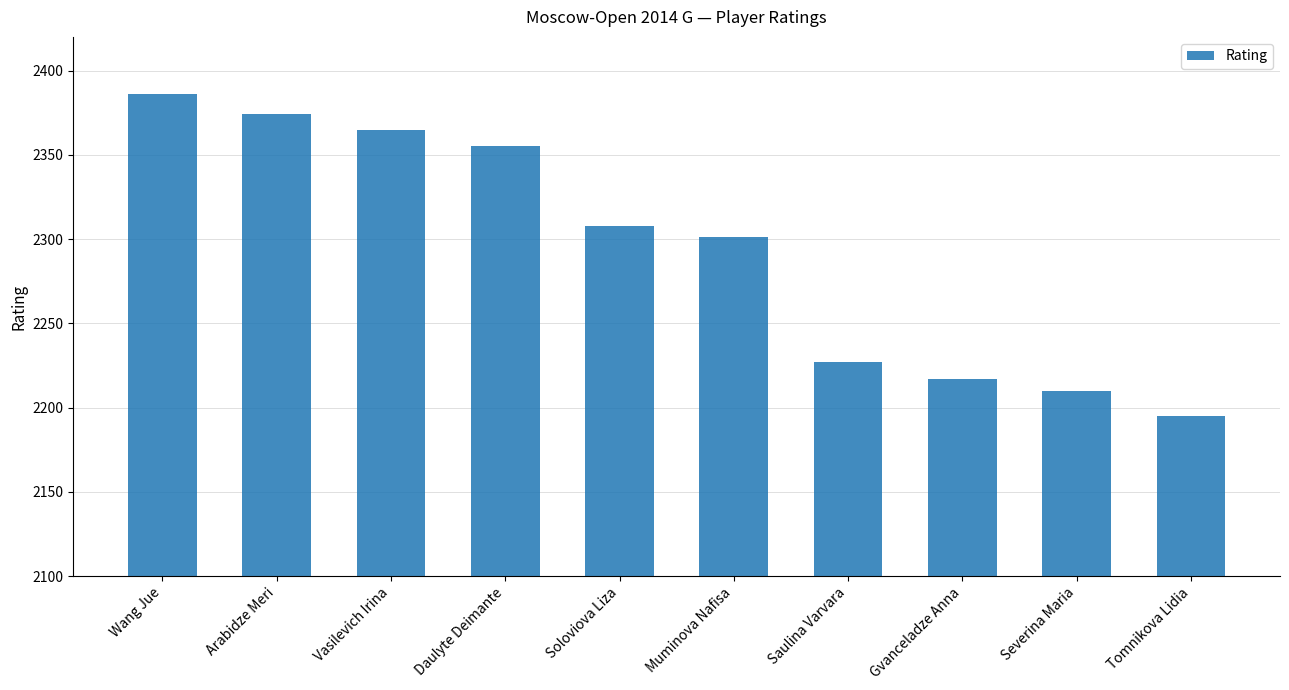

Does the chart contain stacked bars?

No